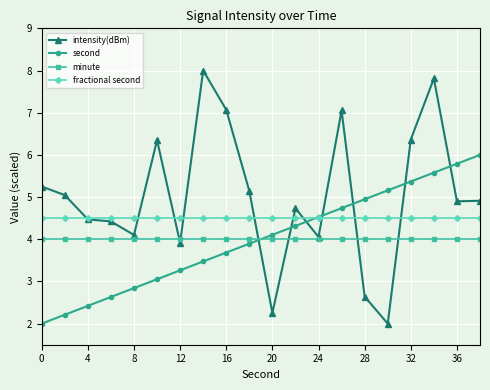

At how many categories does at least one series exceed 3?

20